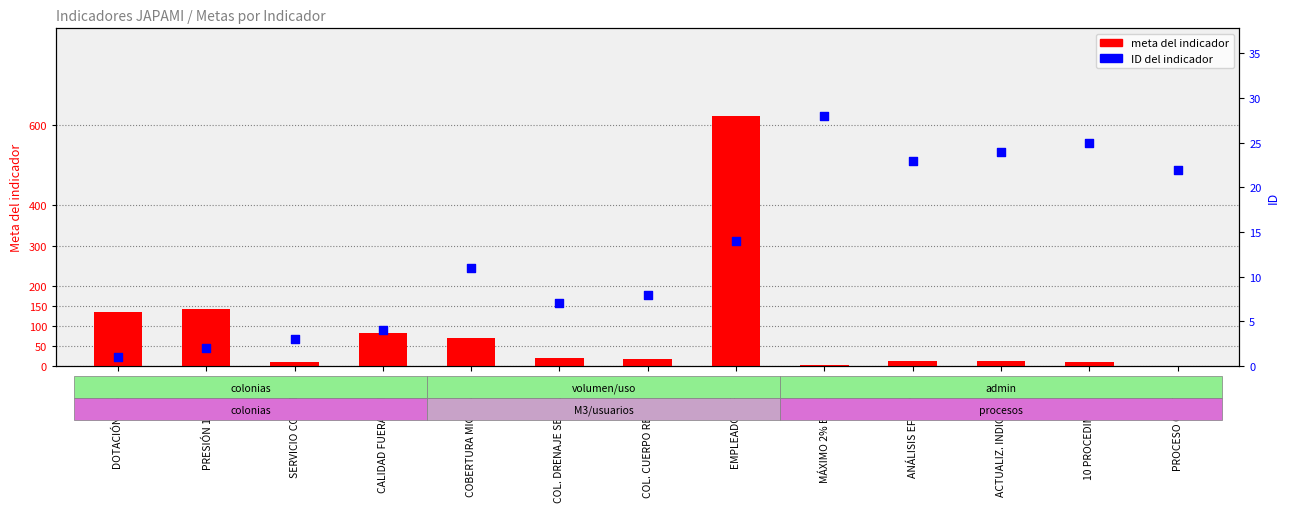

Which series has the largest total across all categories?

meta